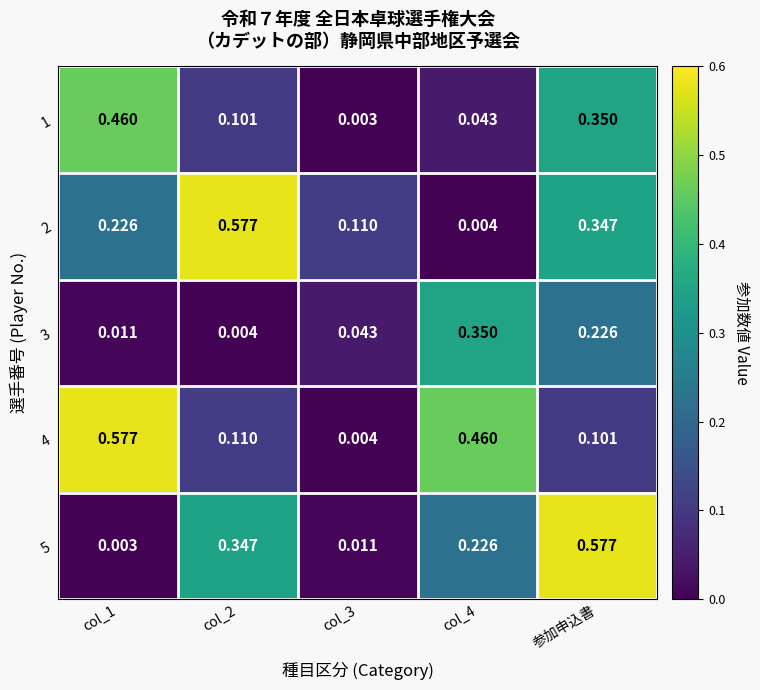

Between col_1 and col_2, which series saw the biggest shift?

4